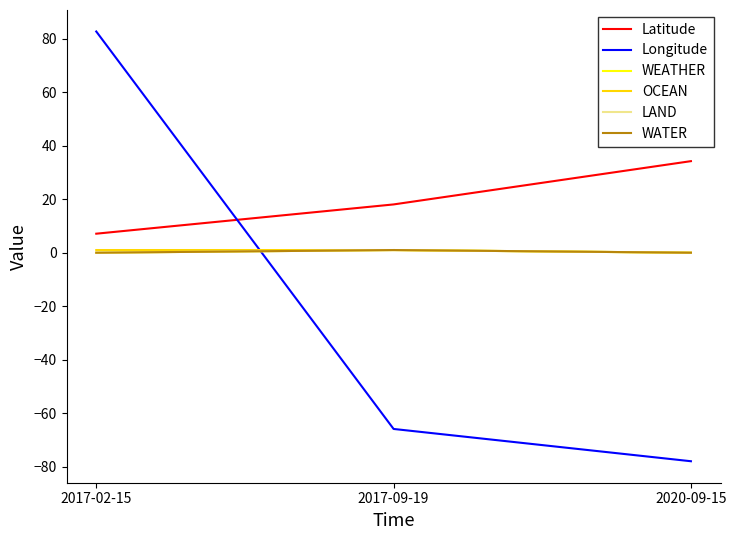

Reading left to right, list all the values displayed in this chart.

Latitude: 2017-02-15=7.1	2017-09-19=18.1	2020-09-15=34.2
Longitude: 2017-02-15=82.7	2017-09-19=-65.9	2020-09-15=-77.9
WEATHER: 2017-02-15=0.0	2017-09-19=1.0	2020-09-15=0.0
OCEAN: 2017-02-15=1.0	2017-09-19=1.0	2020-09-15=0.0
LAND: 2017-02-15=0.0	2017-09-19=1.0	2020-09-15=0.0
WATER: 2017-02-15=0.0	2017-09-19=1.0	2020-09-15=0.0